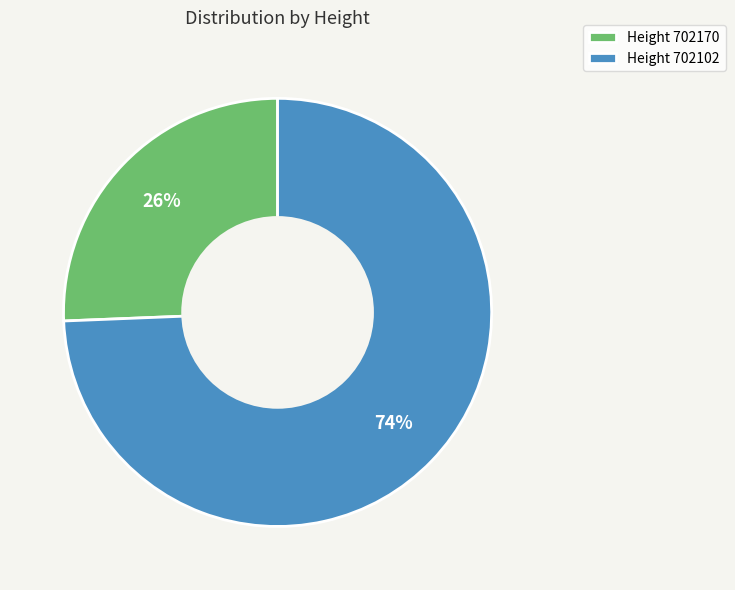

Which slice is the largest?

Height 702102